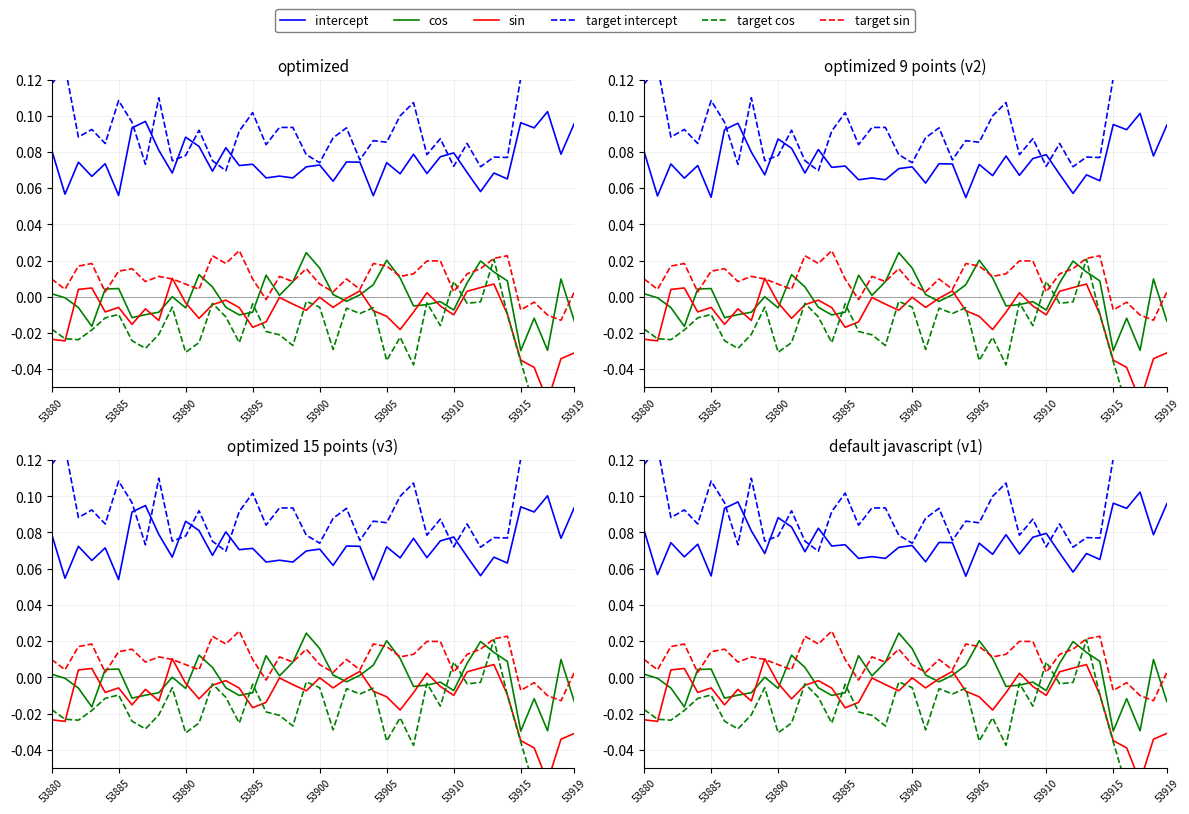

Which category has the highest value in the target sin series?

14